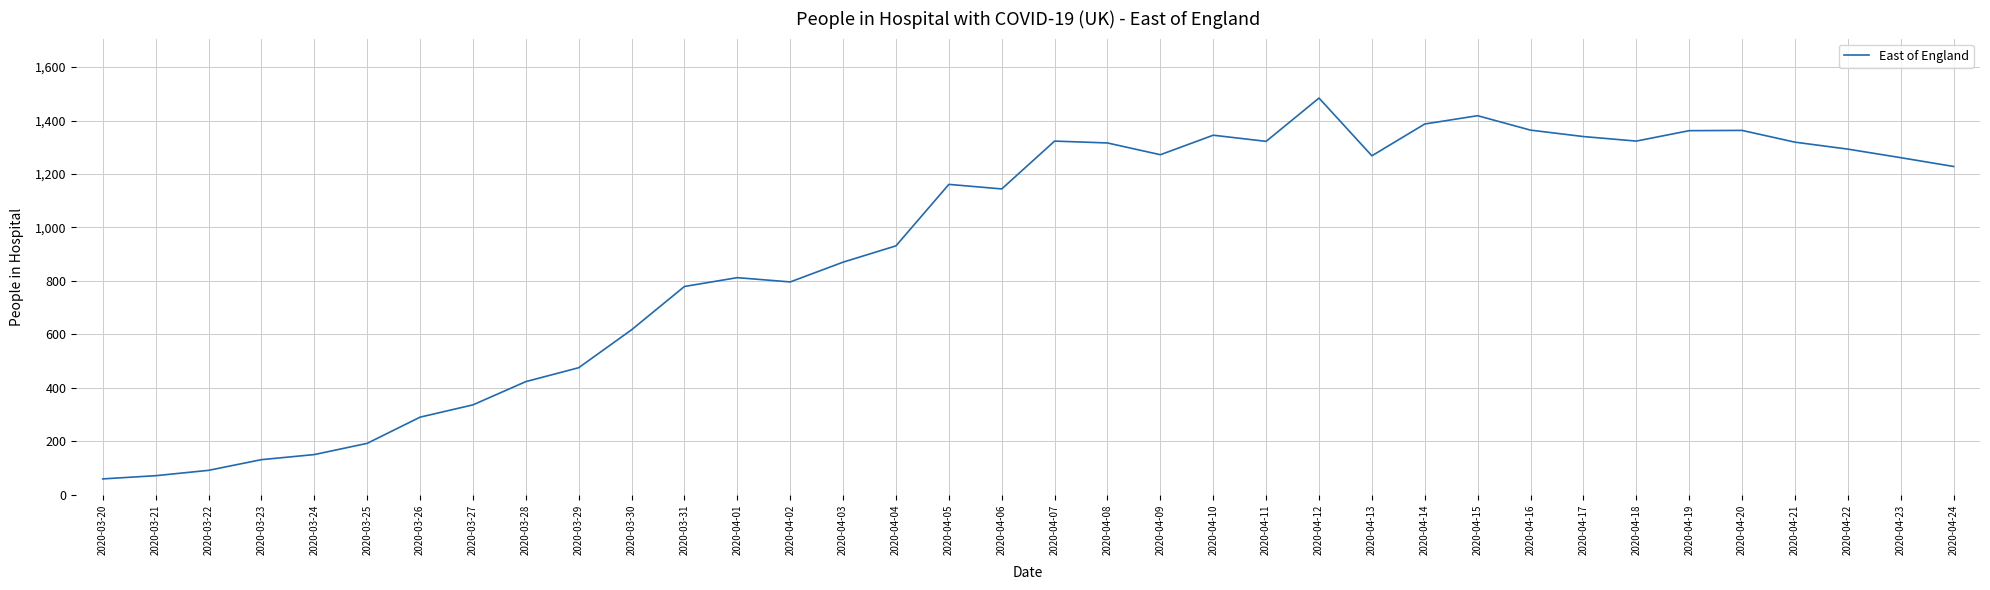

Which label corresponds to the largest value in the chart?

2020-04-12